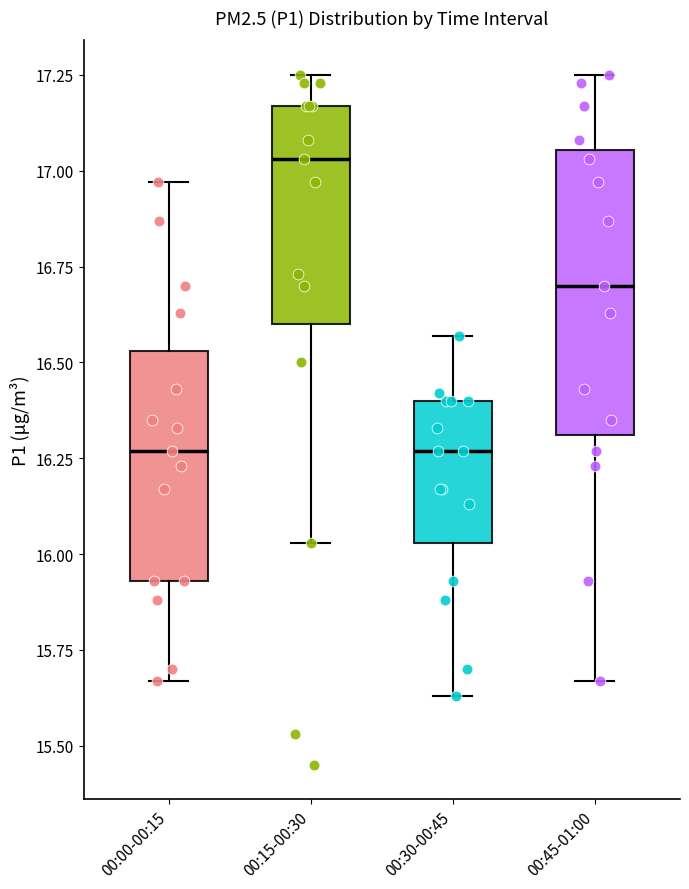

Where does the upper whisker of the box for 00:00-00:15 end on the y-axis? The values are not printed on the chart, so give them approximately, as read against the axis.

16.95